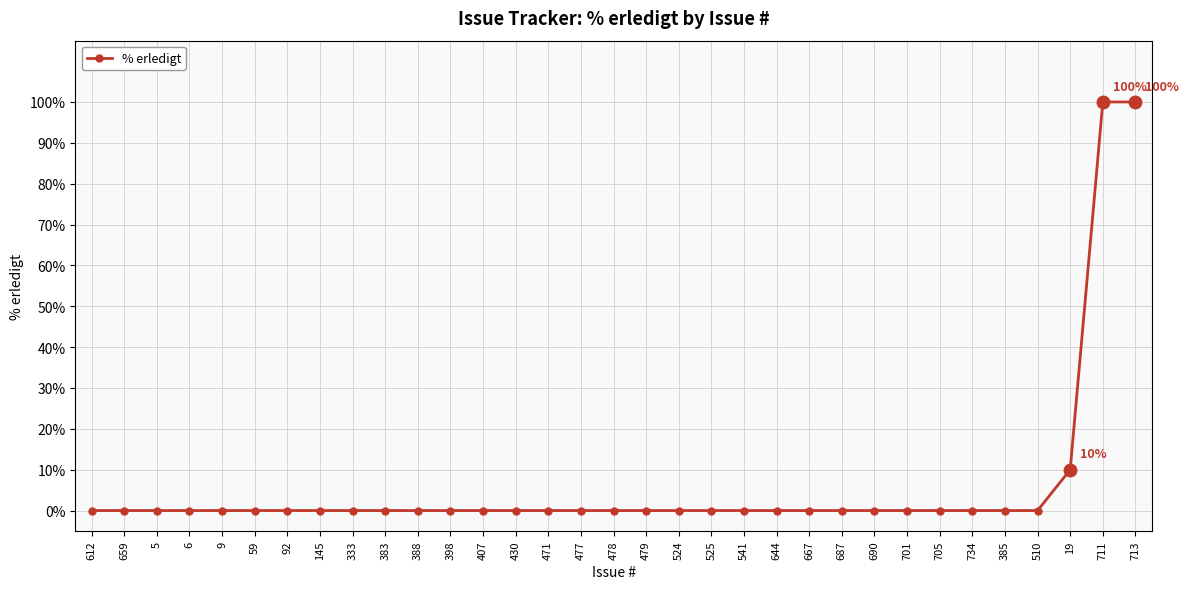

What position from the right is 734?

6